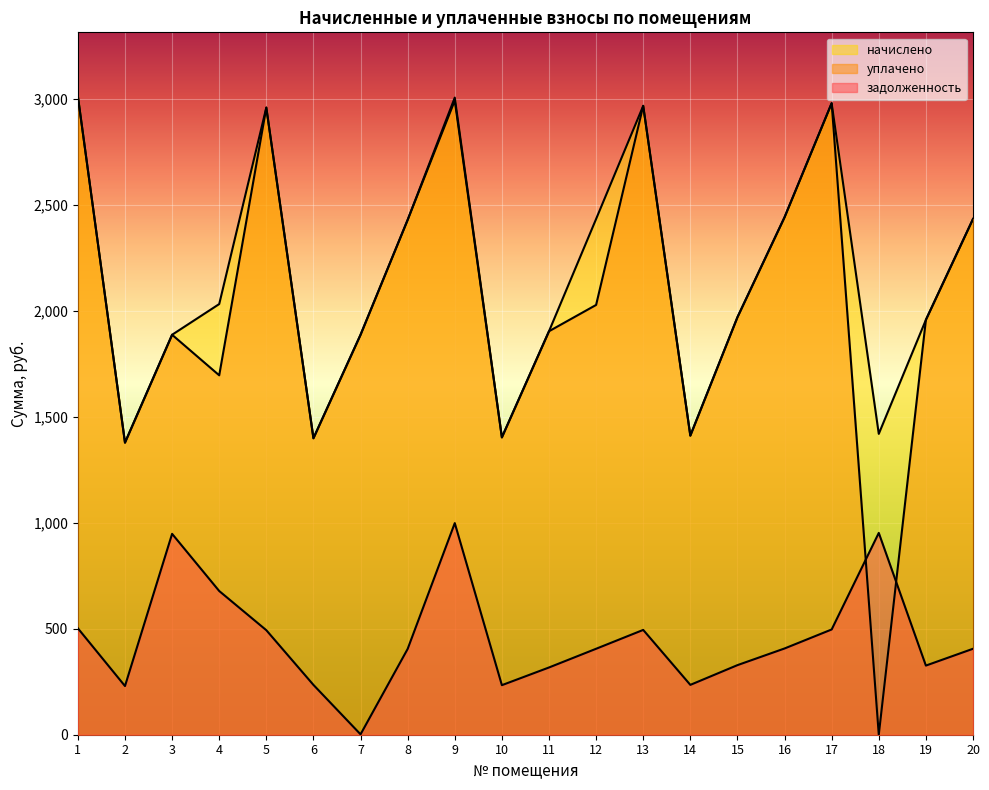

Is the value of уплачено at 17 greater than the value of задолженность at 4?

Yes